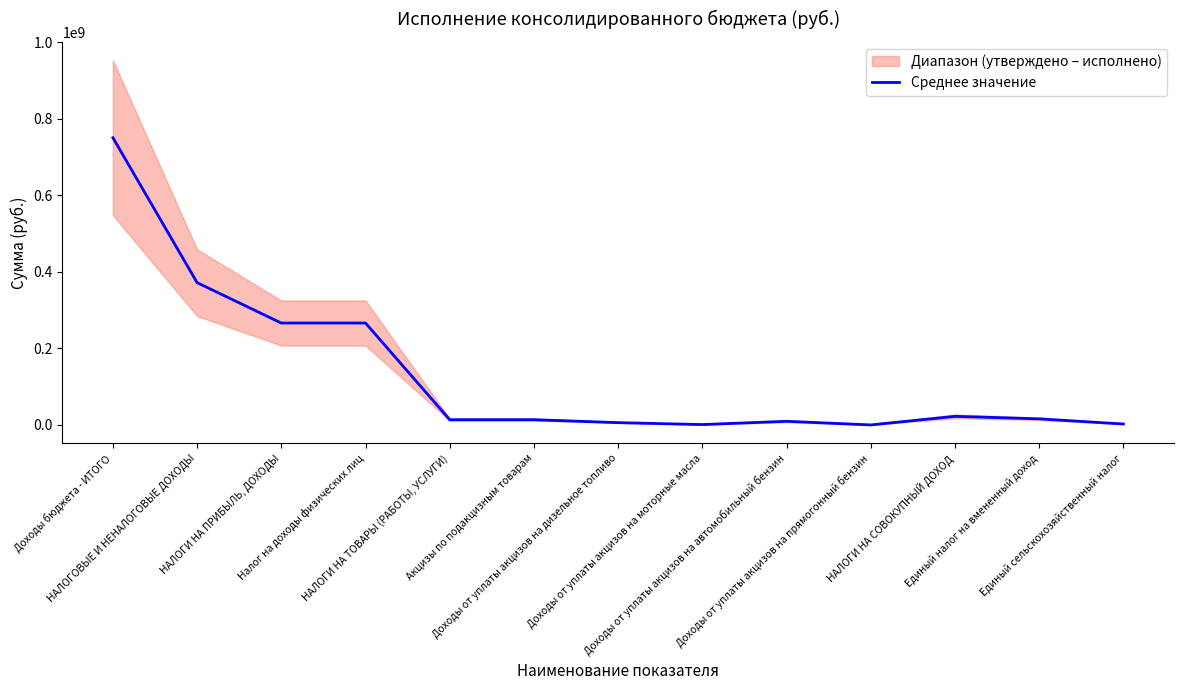

What position from the left is Налог на доходы физических лиц?

4